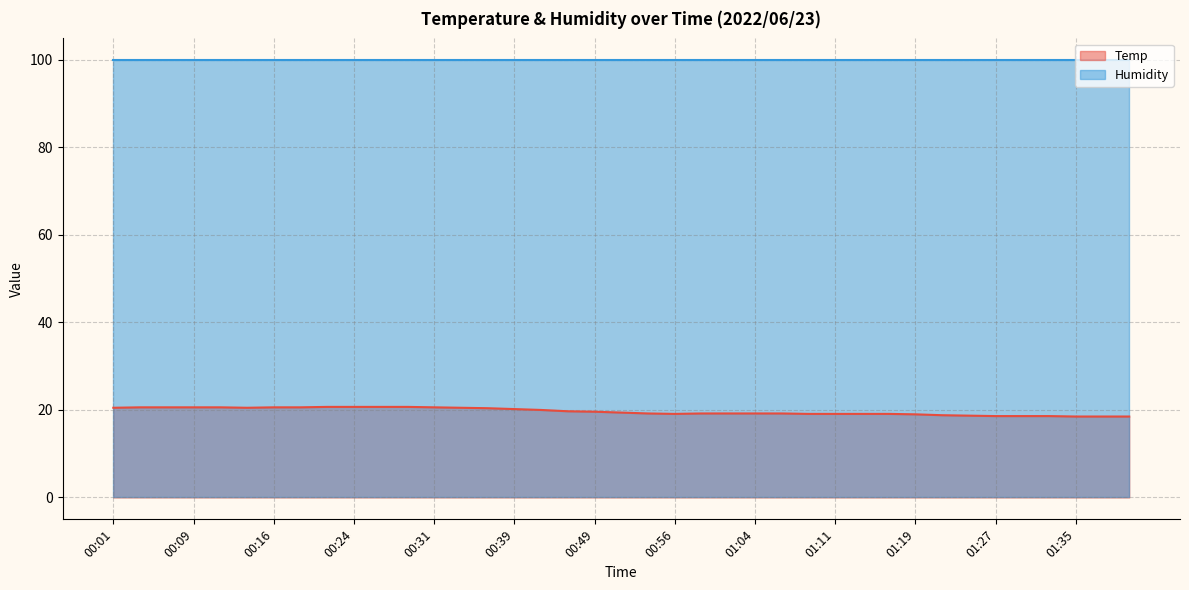

How many points are lower than both their immediate neighbors (excluding endpoints)?

2